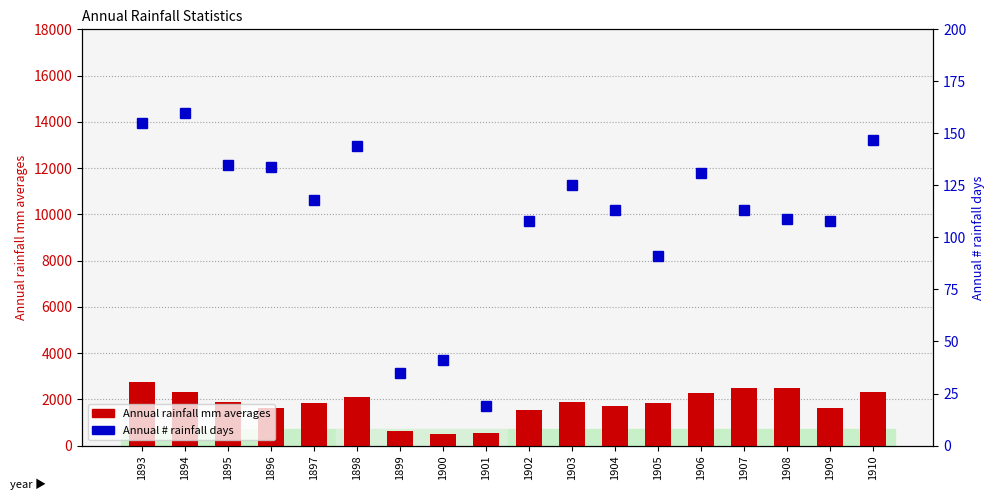

The value of Annual # rainfall days at 1904 is 62.6. True or false?

False